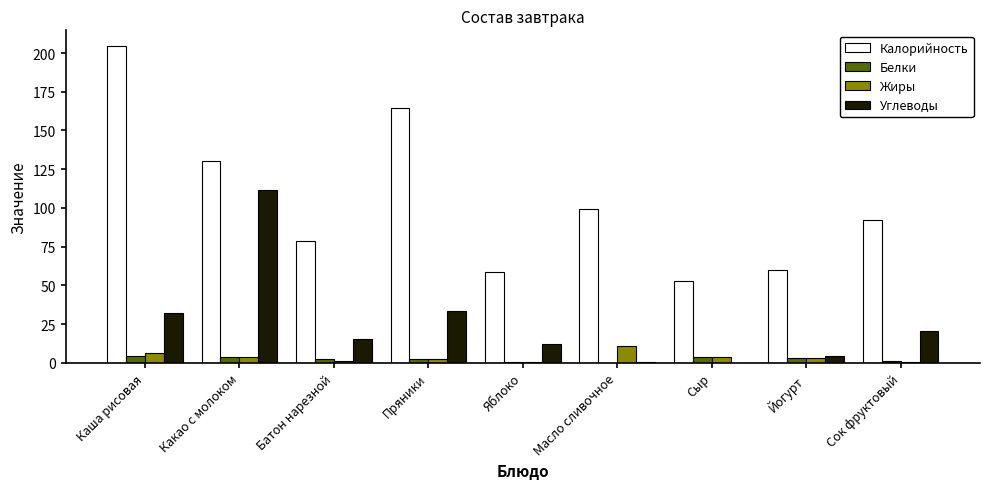

Read the Белки value at Каша рисовая.

4.6